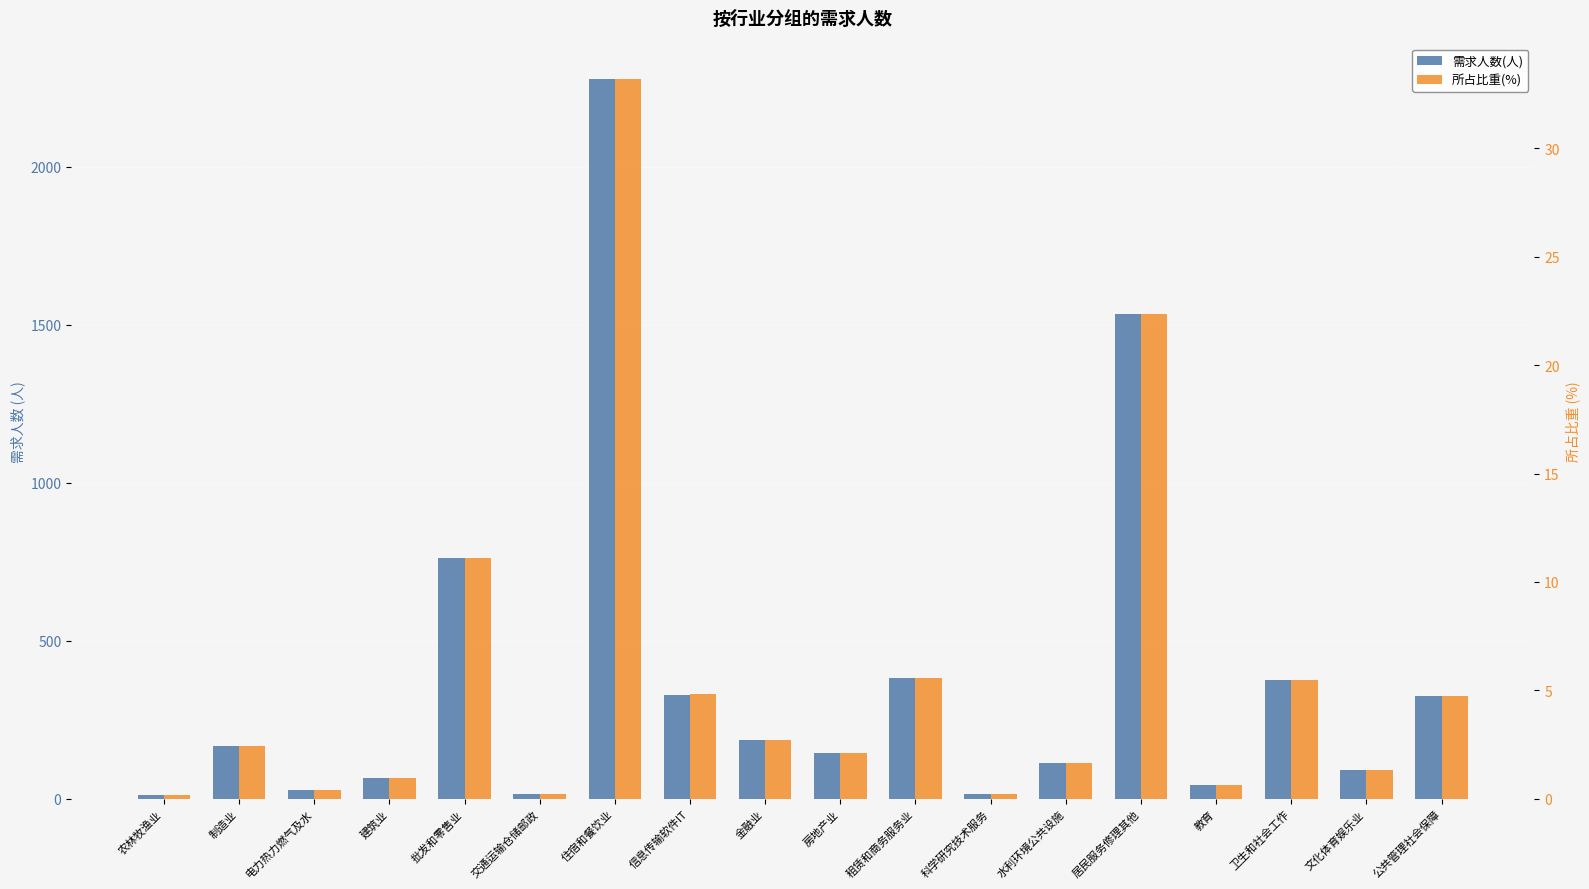

What is the label of the 6th bar from the left?

交通运输仓储邮政